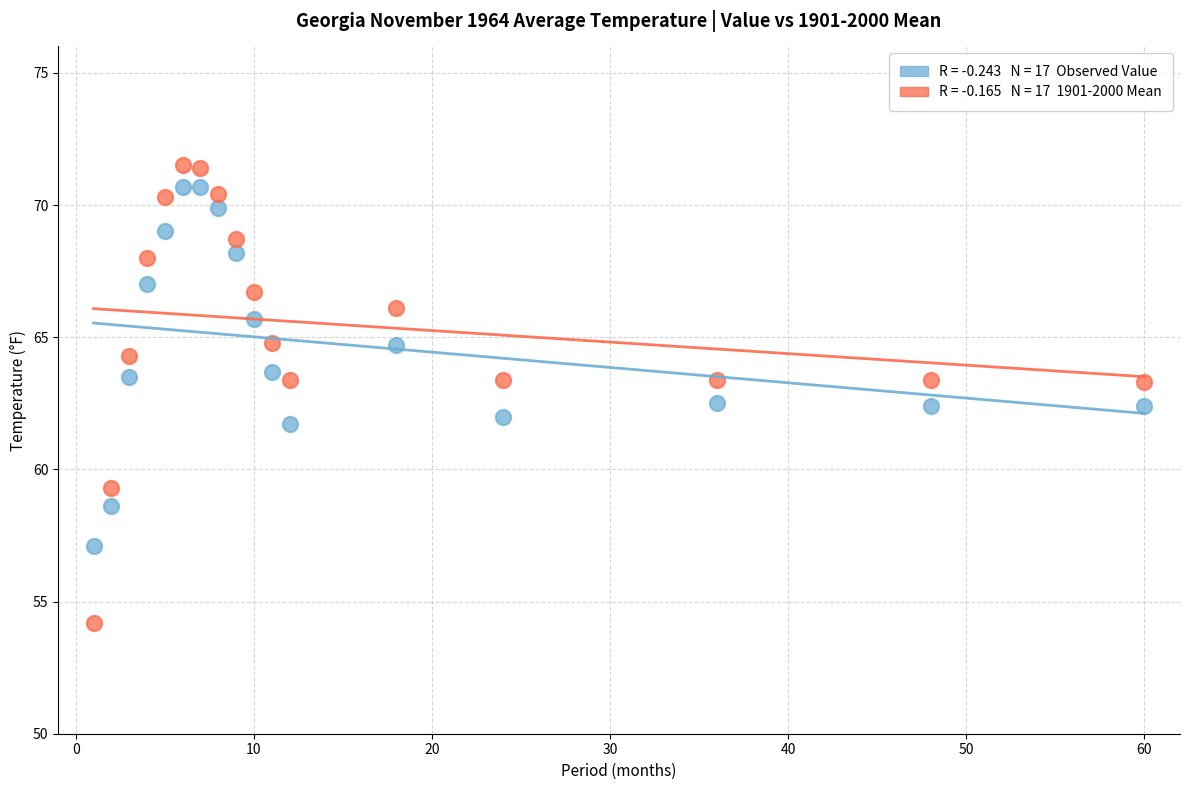

Across all data points, what is the range of Y values (max minus min)?

17.3